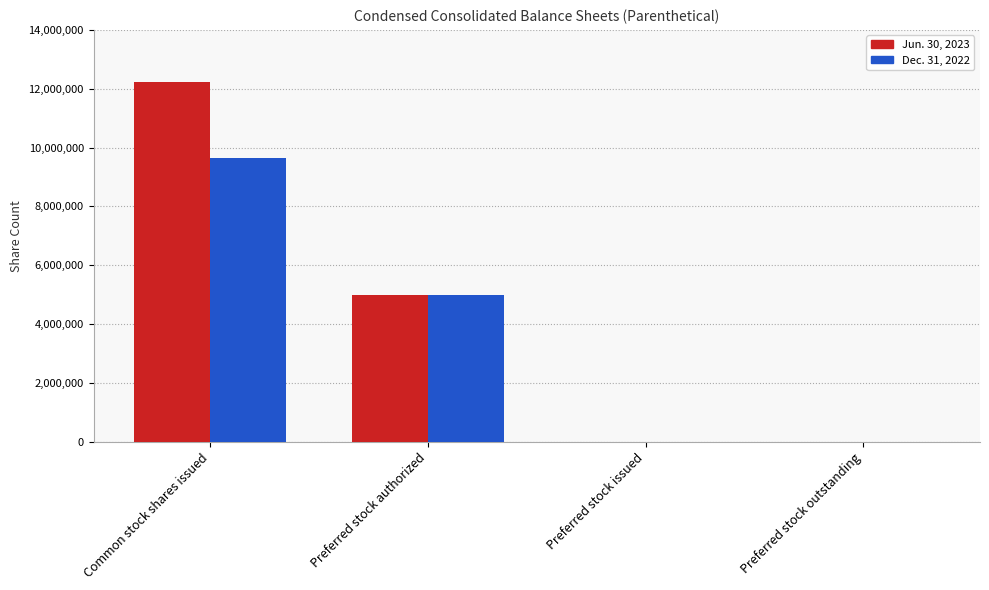

Does the chart contain stacked bars?

No